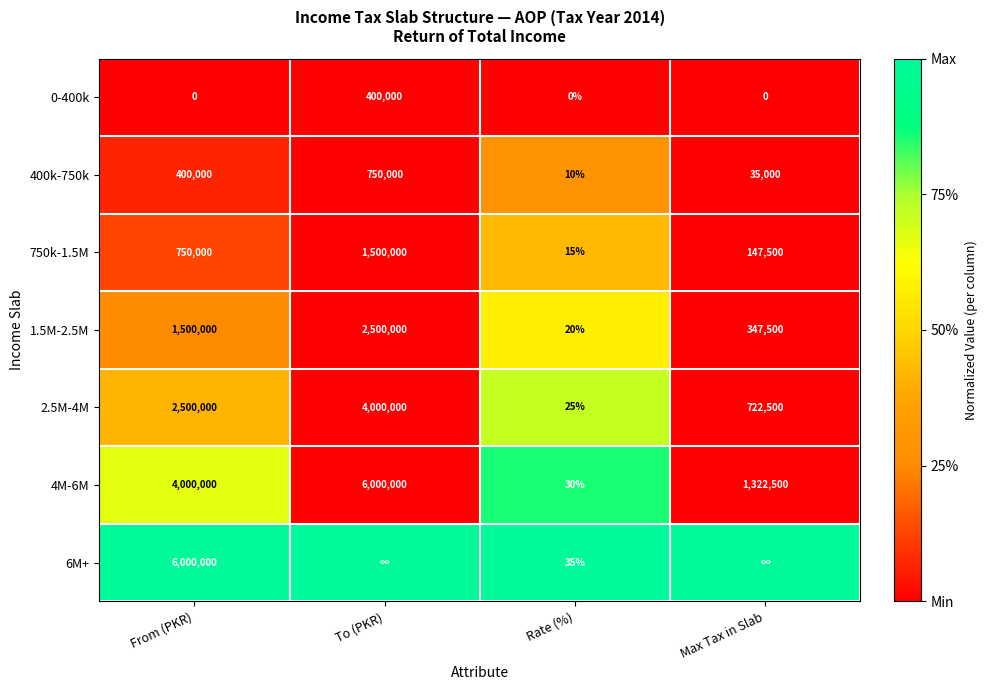

What is the difference between the maximum and minimum values in the 4M-6M series?

5999970